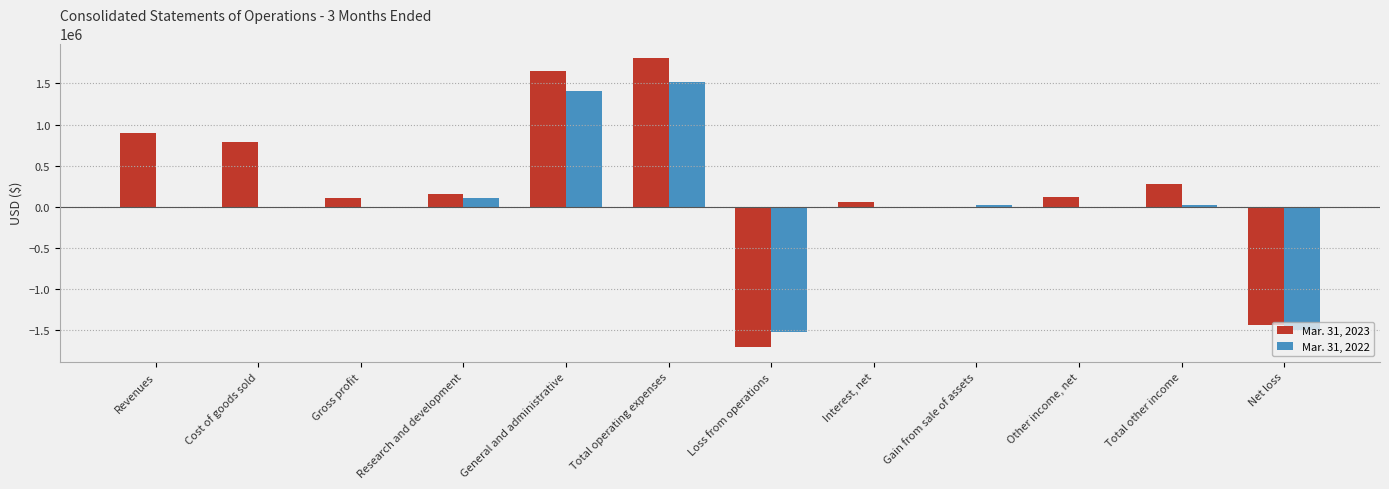

Which series changed the most between Revenues and Research and development?

Mar. 31, 2023